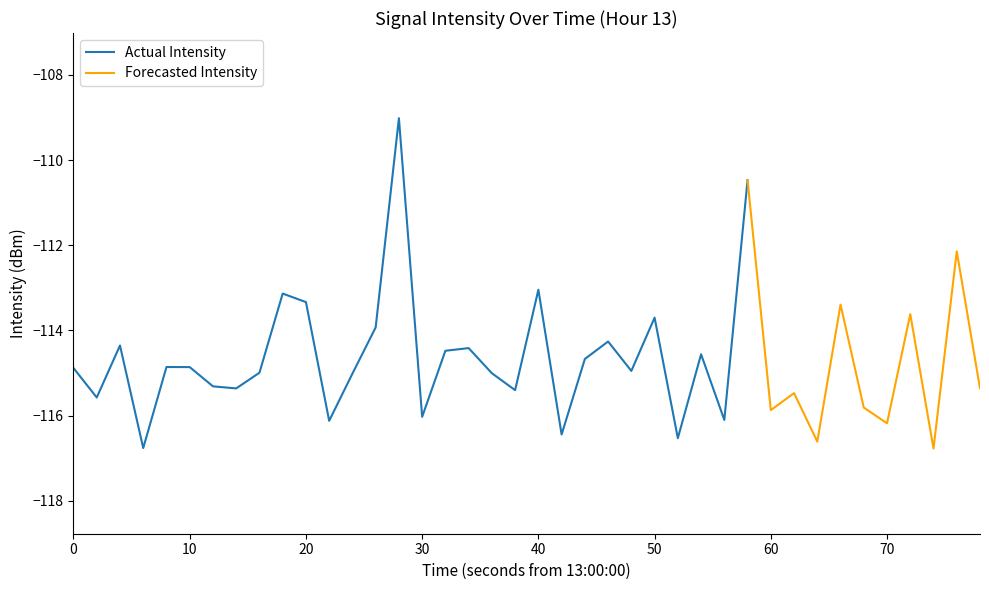

Reading left to right, list all the values displayed in this chart.

0=-114.9	1=-115.6	2=-114.4	3=-116.8	4=-114.9	5=-114.9	6=-115.3	7=-115.4	8=-115.0	9=-113.1	10=-113.3	11=-116.1	12=-115.0	13=-113.9	14=-109.0	15=-116.0	16=-114.5	17=-114.4	18=-115.0	19=-115.4	20=-113.0	21=-116.4	22=-114.7	23=-114.3	24=-115.0	25=-113.7	26=-116.5	27=-114.6	28=-116.1	29=-110.5	30=-115.9	31=-115.5	32=-116.6	33=-113.4	34=-115.8	35=-116.2	36=-113.6	37=-116.8	38=-112.1	39=-115.4